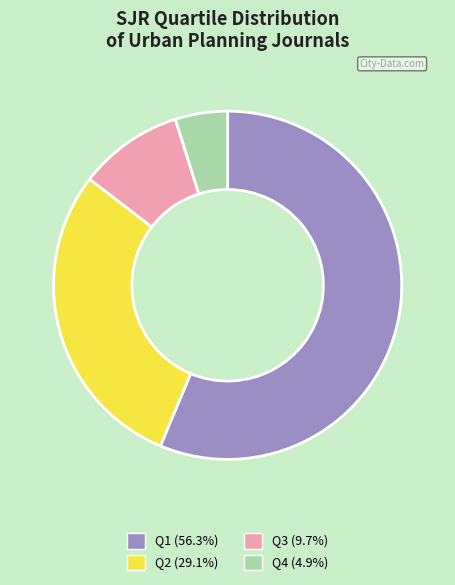

Approximately how many times larger is the value at Q1 (56.3%) compared to Q4 (4.9%)?

11.6